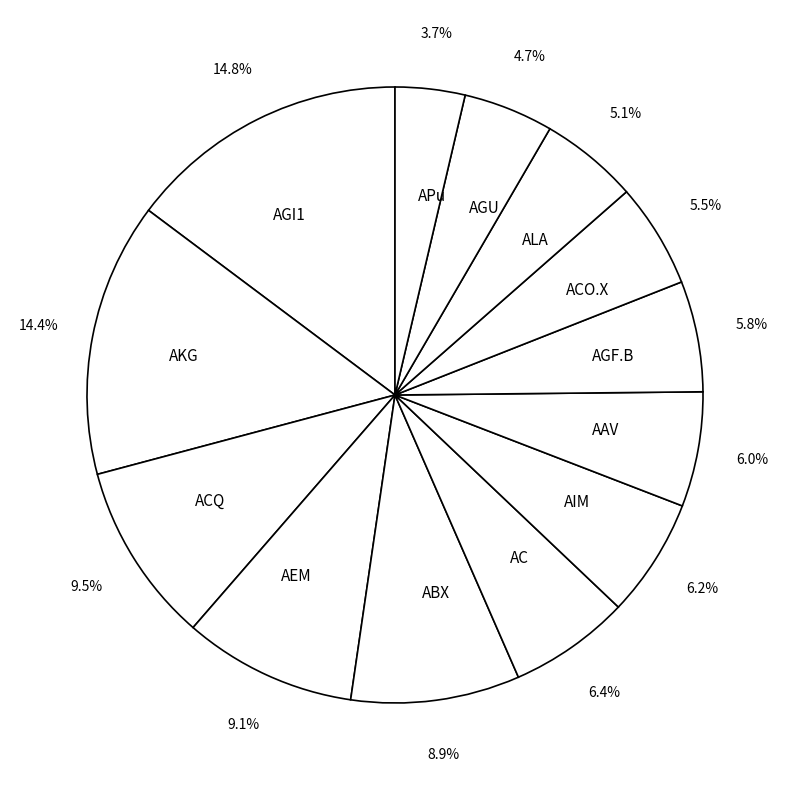

Does any single category account for the majority?

No